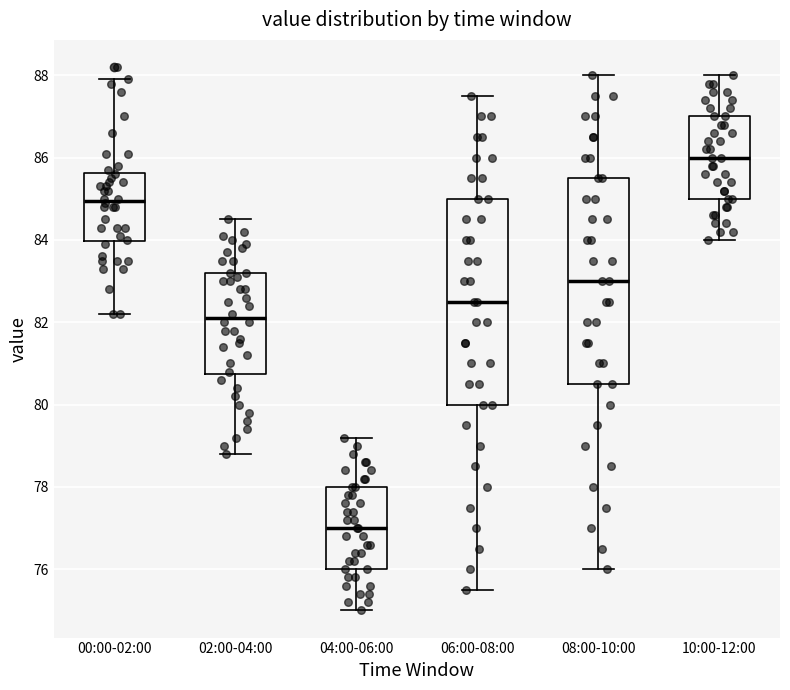

Reading left to right, read every box against the y-axis: the position of its median line, the range the box covers, and the ends of its whiskers. The values are not printed on the chart, so give them approximately, as read against the axis.

00:00-02:00: median 85.0, box 84.0 to 85.6, whiskers 82.2 to 88.0
02:00-04:00: median 82.2, box 80.8 to 83.2, whiskers 78.8 to 84.6
04:00-06:00: median 77.0, box 76.0 to 78.0, whiskers 75.0 to 79.2
06:00-08:00: median 82.6, box 80.0 to 85.0, whiskers 75.6 to 87.6
08:00-10:00: median 83.0, box 80.6 to 85.6, whiskers 76.0 to 88.0
10:00-12:00: median 86.0, box 85.0 to 87.0, whiskers 84.0 to 88.0